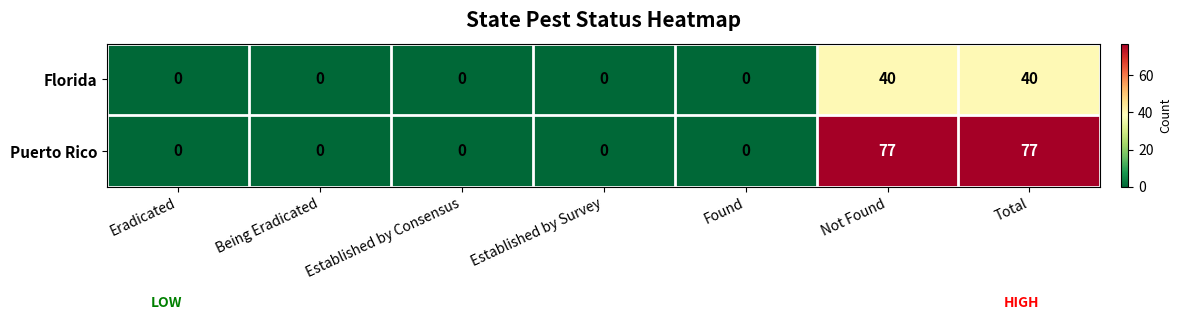

Reading left to right, what are all the values shown in this chart?

Florida: 0	0	0	0	0	40	40
Puerto Rico: 0	0	0	0	0	77	77